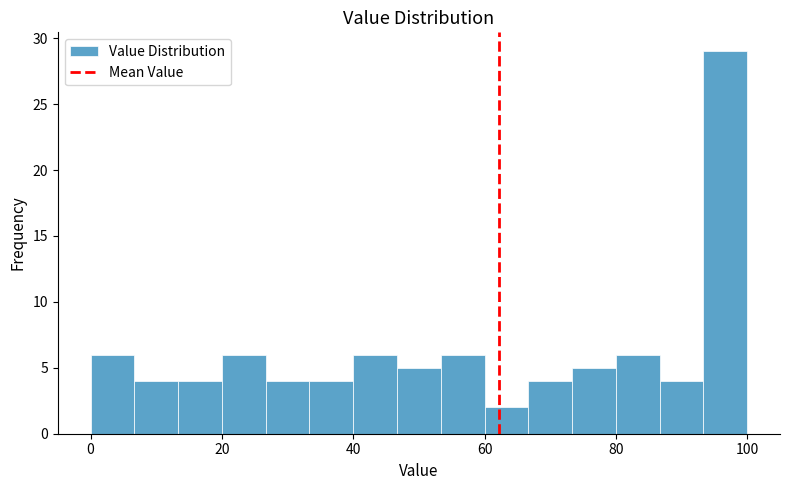

Around what value on the x-axis is the tallest bar? Give the approximate position of its centre, as read against the axis.

96